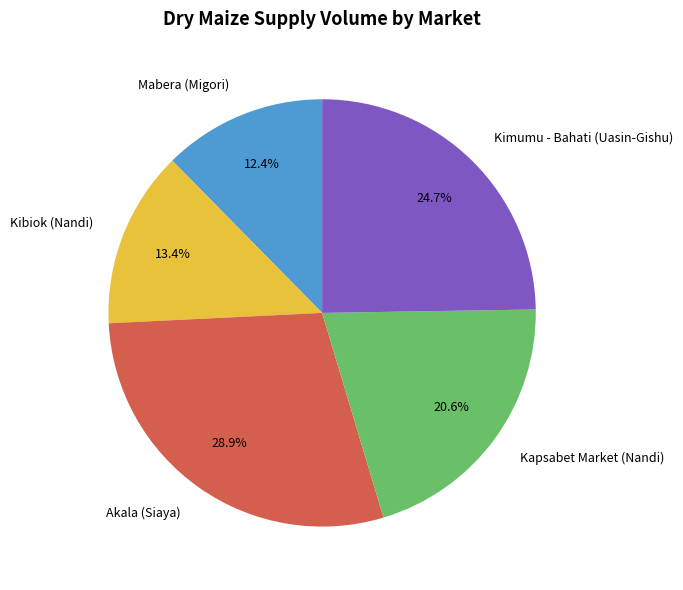

Is there a majority slice in this chart?

No